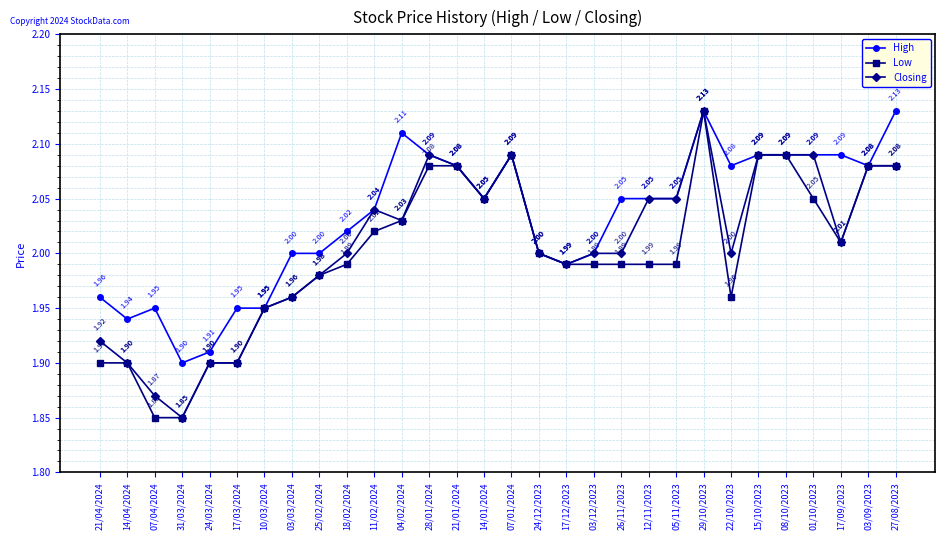

What is the difference between the Low values at 11/02/2024 and 15/10/2023?

0.1